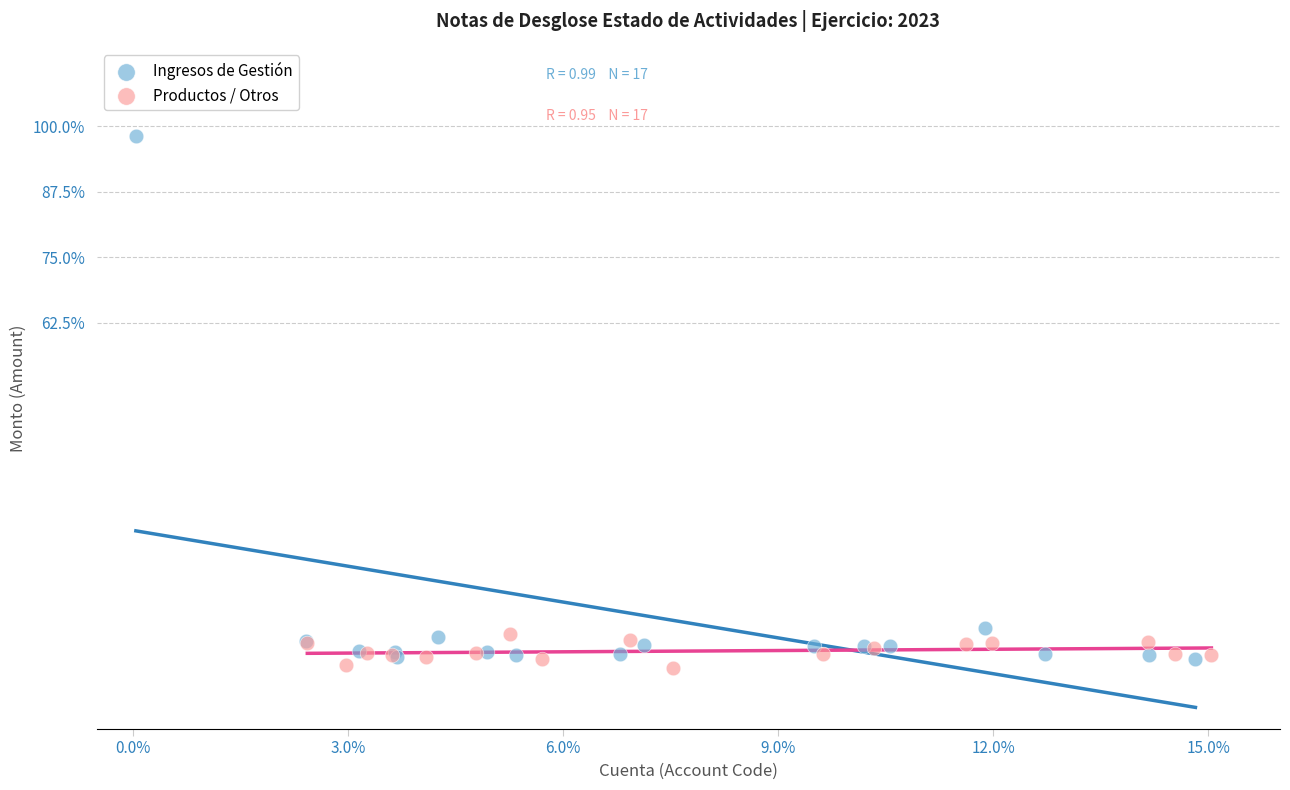

Which series reaches the maximum Y coordinate?

Ingresos de Gestión